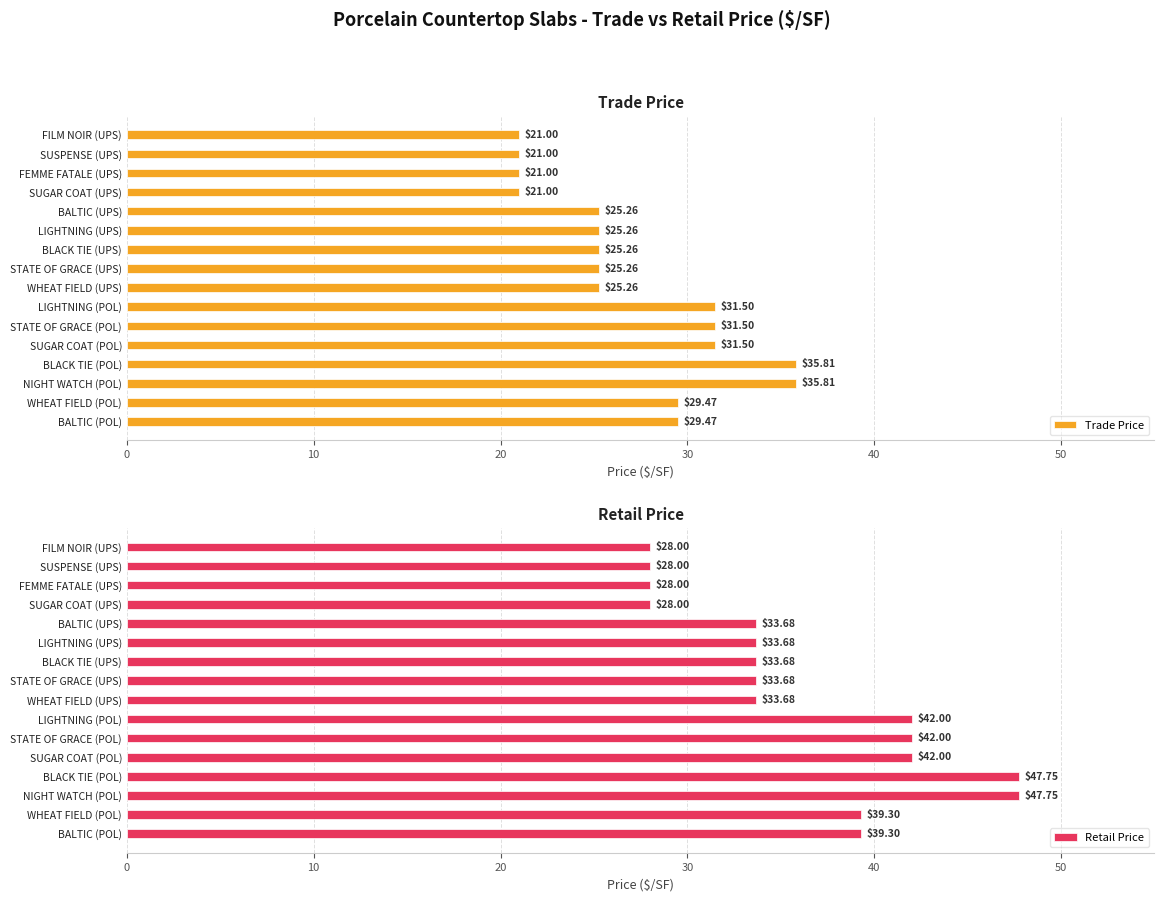

Which series has the largest total across all categories?

Retail Price